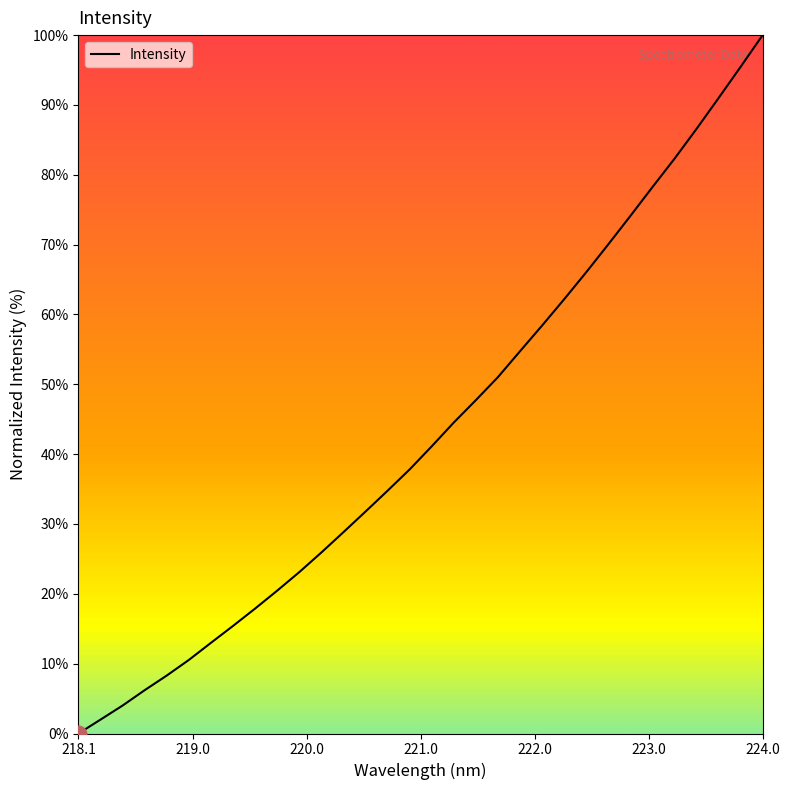

What is the maximum value shown in the chart?

100.0